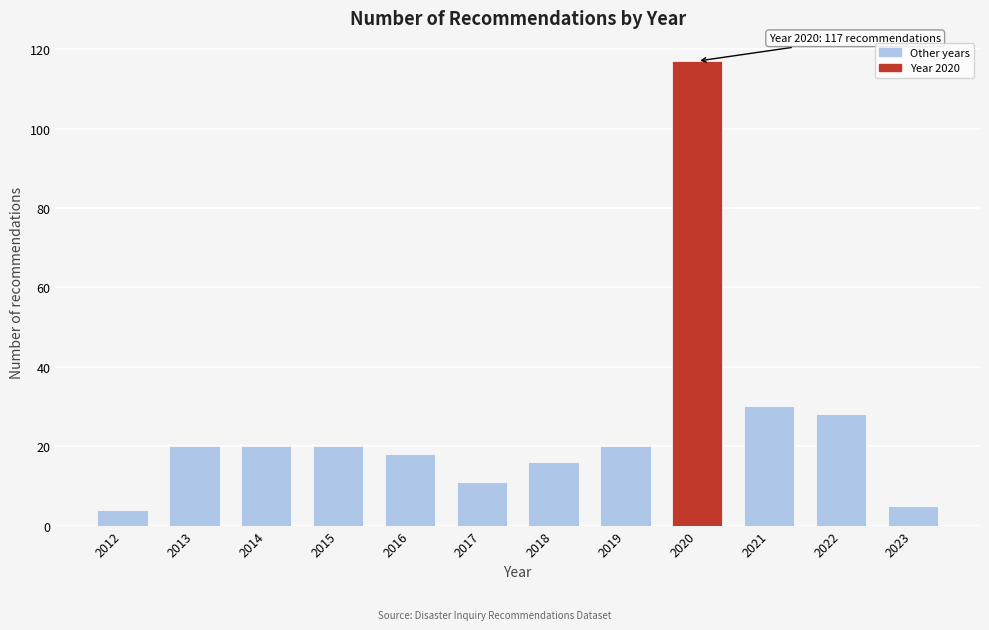

Reading left to right, what are all the values shown in this chart?

2012=4	2013=20	2014=20	2015=20	2016=18	2017=11	2018=16	2019=20	2020=117	2021=30	2022=28	2023=5